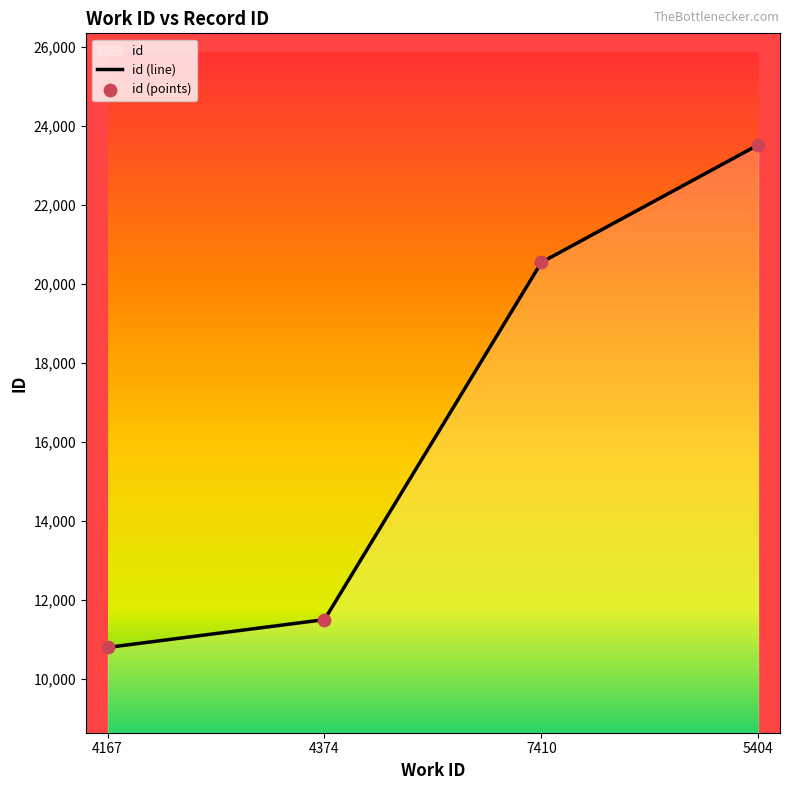

What is the ratio of the value at 5404 to the value at 4167?

2.2